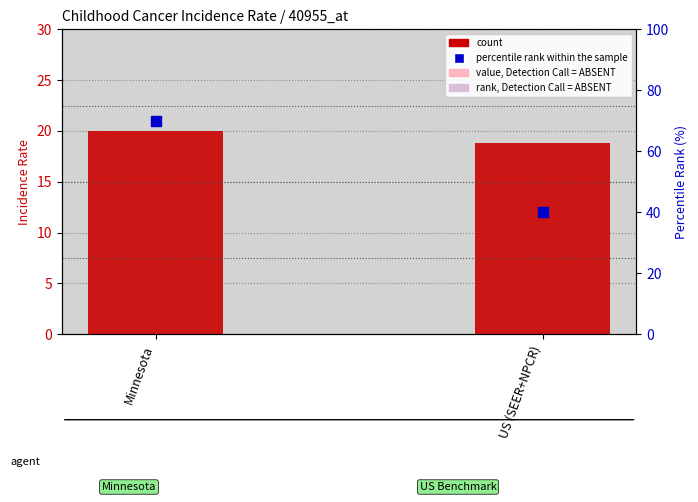

Is the value of percentile rank within the sample at Minnesota greater than the value of count at US (SEER+NPCR)?

Yes